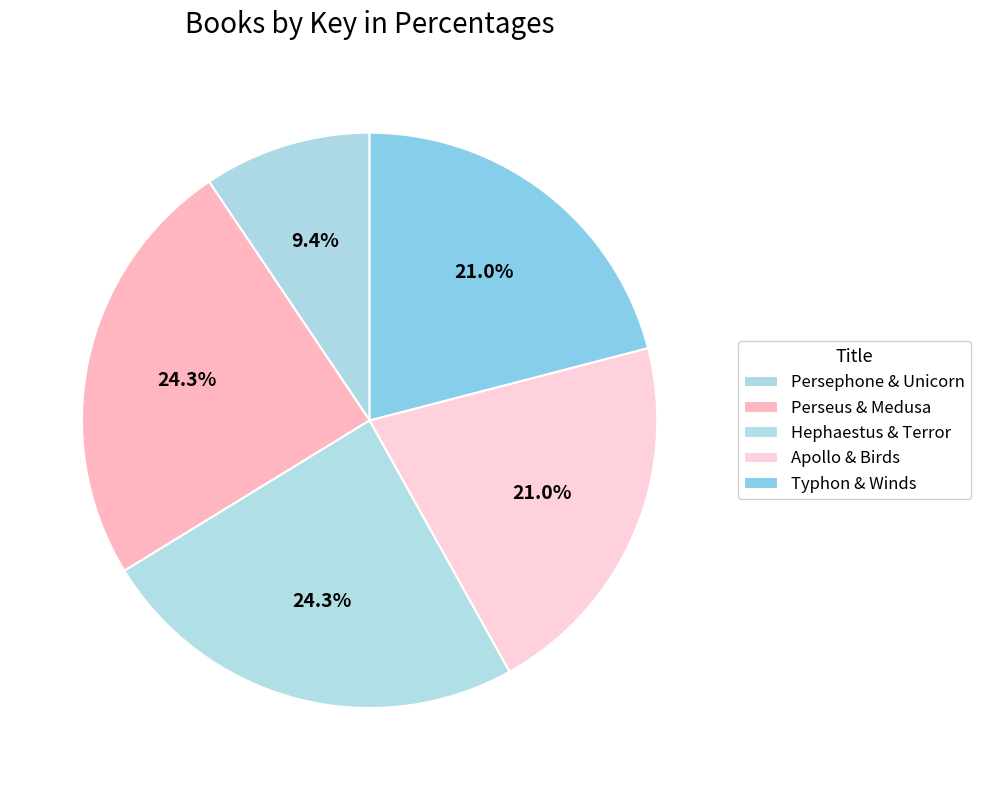

How many slices are in this pie chart?

5